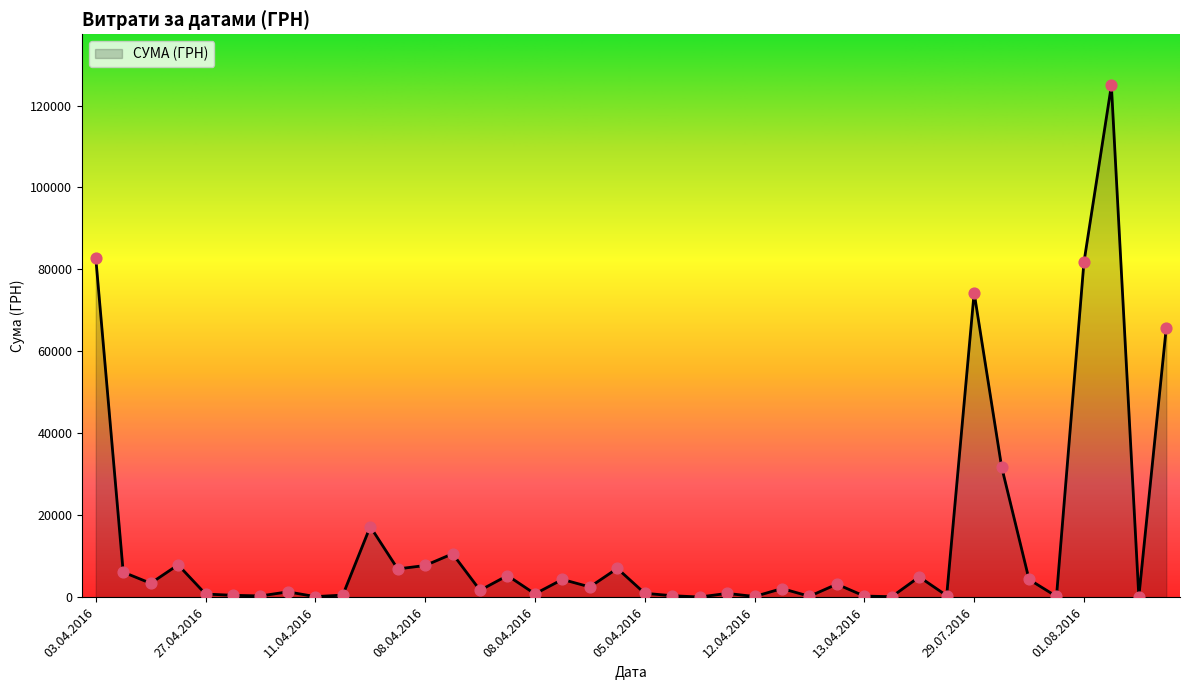

What is the difference between the maximum and minimum values?

124867.4